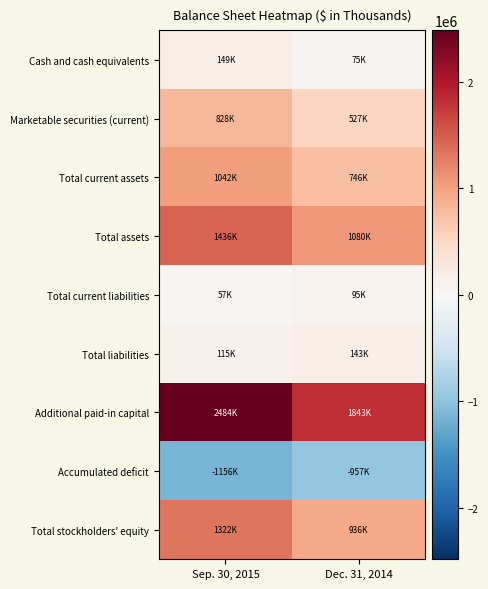

Which label corresponds to the smallest value in the chart?

Sep. 30, 2015